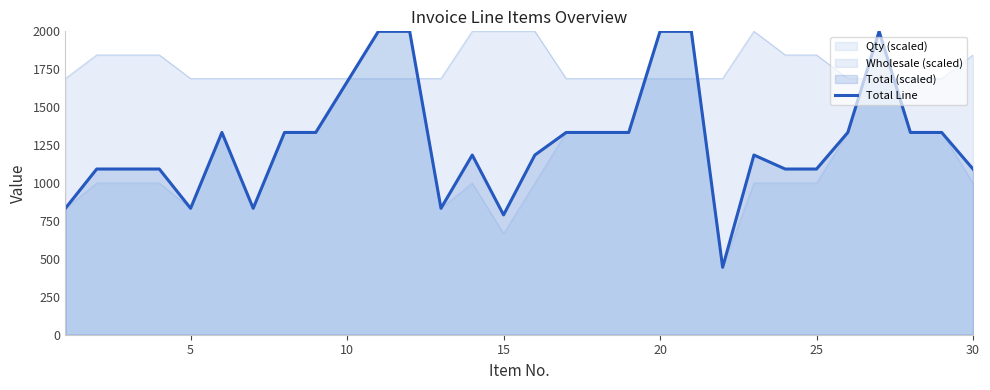

What is the minimum value shown in the chart?

444.4